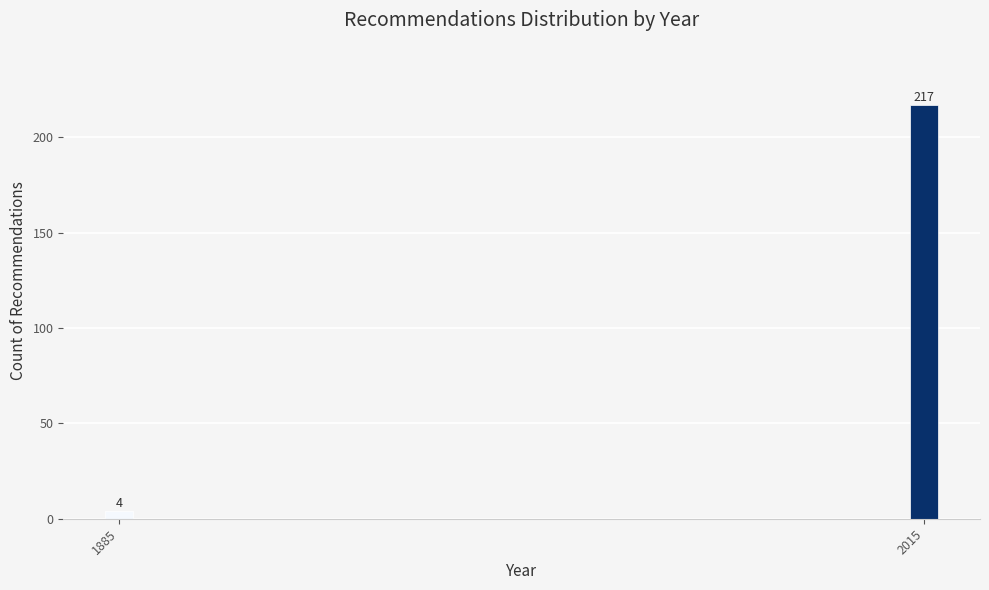

Reading left to right, transcribe all the data shown in this chart.

1885=4	2015=217